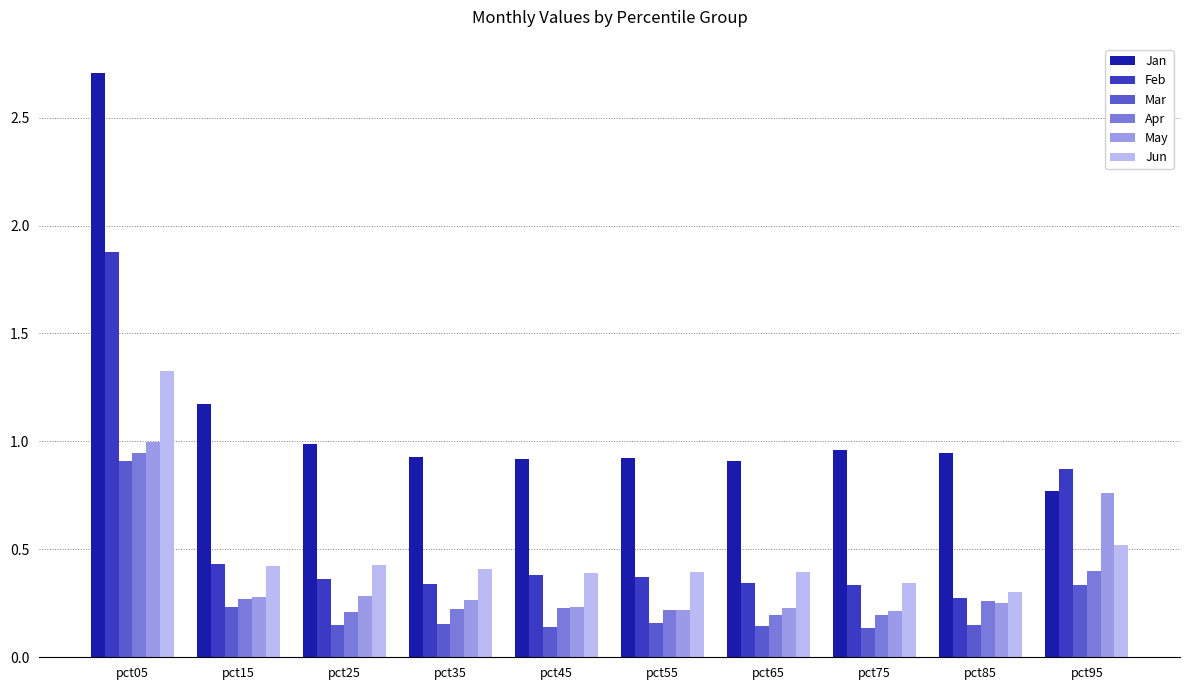

At how many categories does at least one series exceed 0?

10